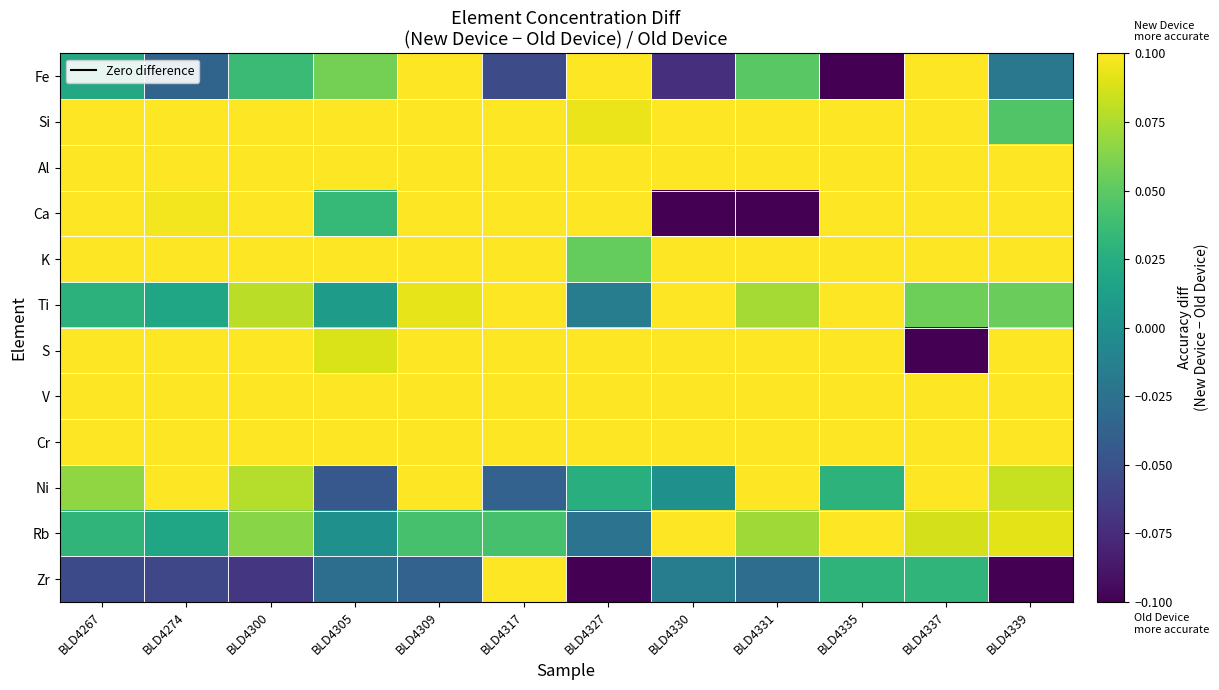

Which series has the largest total across all categories?

Al